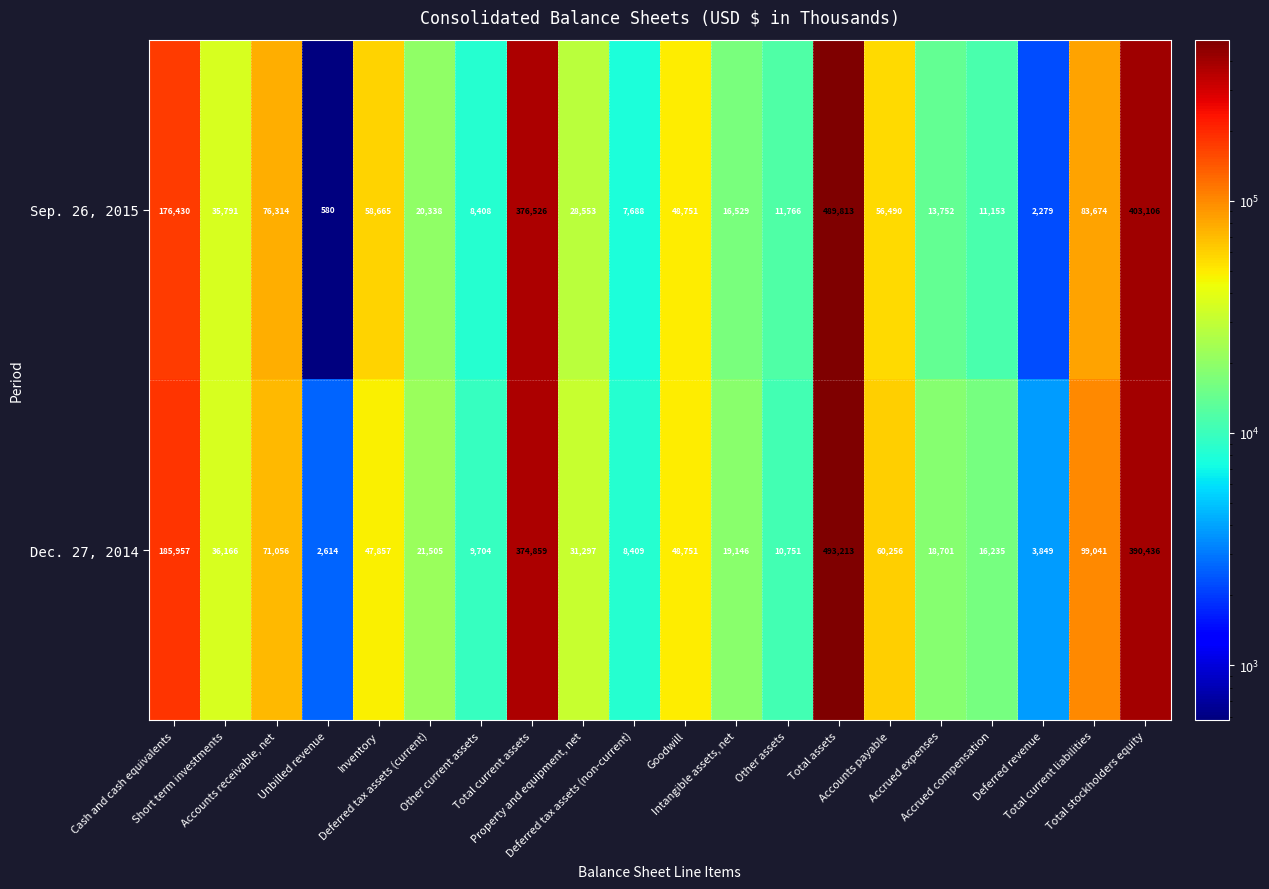

What is the difference between the maximum and minimum values in the Sep. 26, 2015 series?

489233